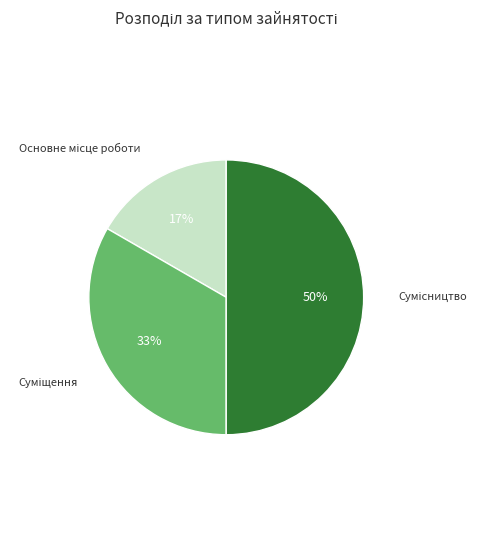

To the nearest percent, what is the average slice percentage?

33%